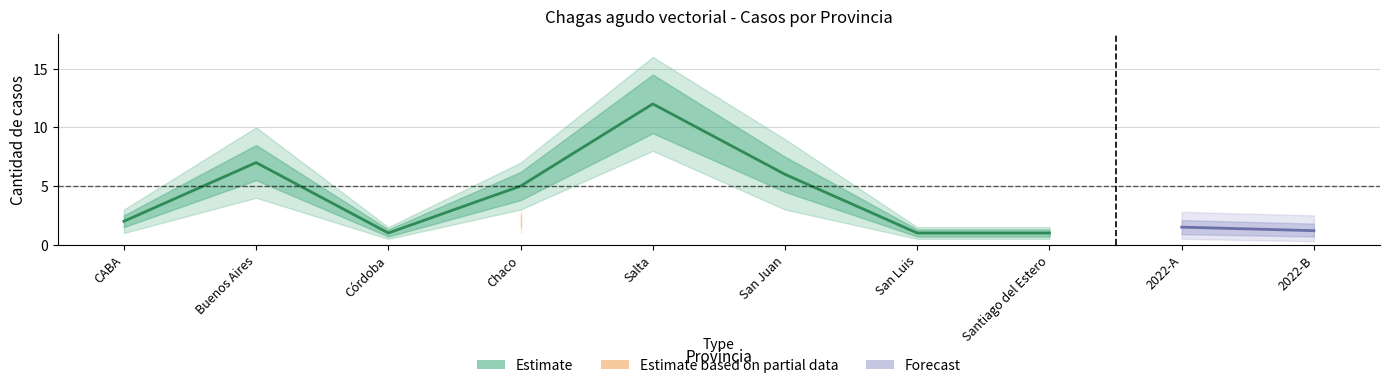

True or false: cantidad_casos and casos_upper2 intersect in this chart.

False